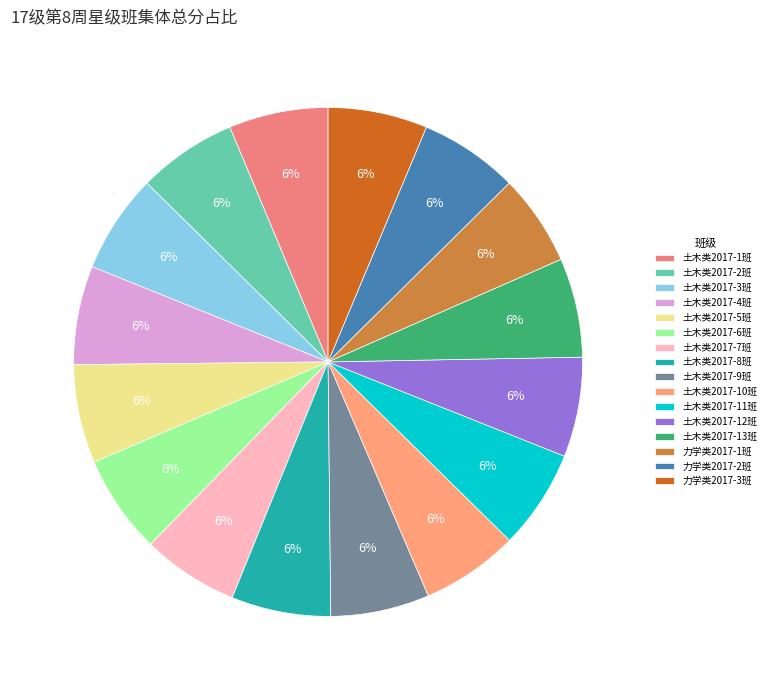

Which has a higher value, 土木类2017-10班 or 土木类2017-6班?

土木类2017-6班